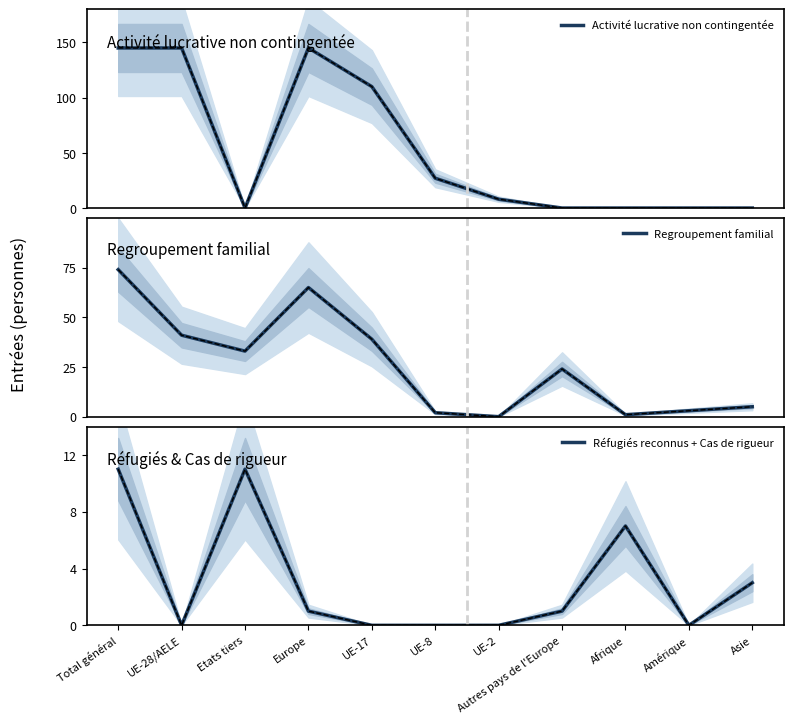

The value of Activité lucrative non contingentée at Asie is -48. True or false?

False